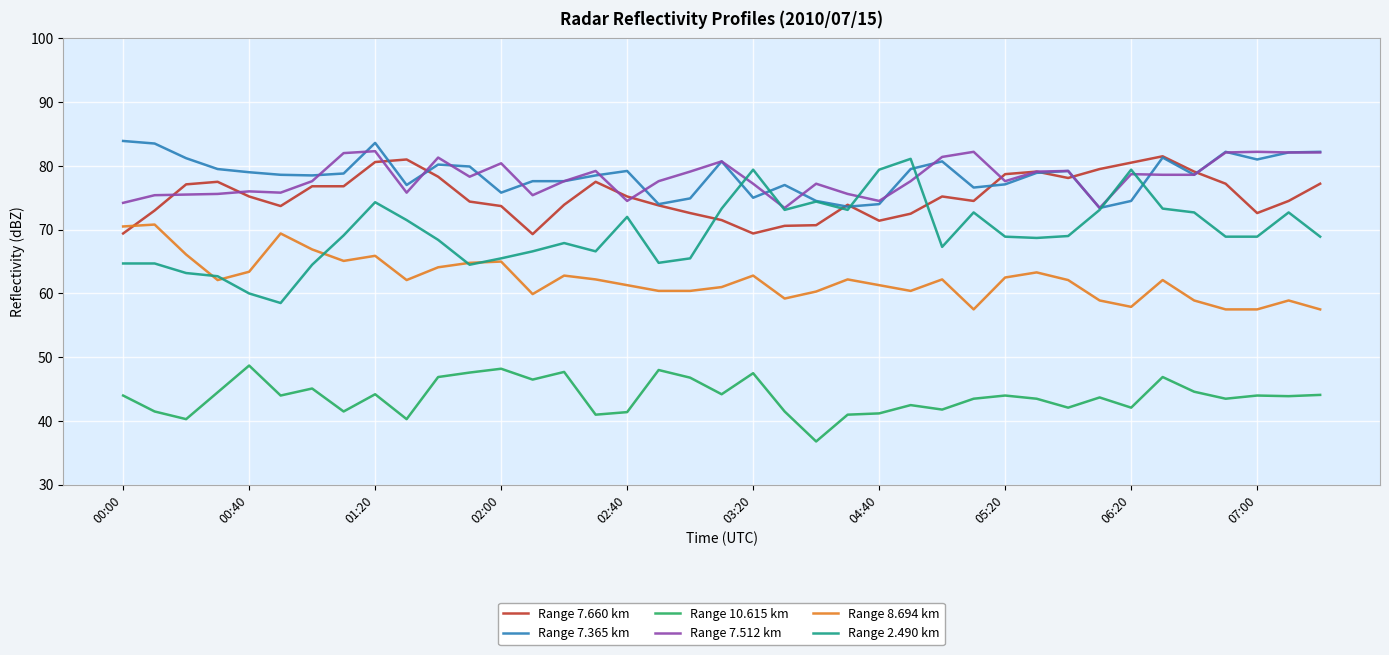

True or false: Range 7.365 km and Range 8.694 km intersect in this chart.

False